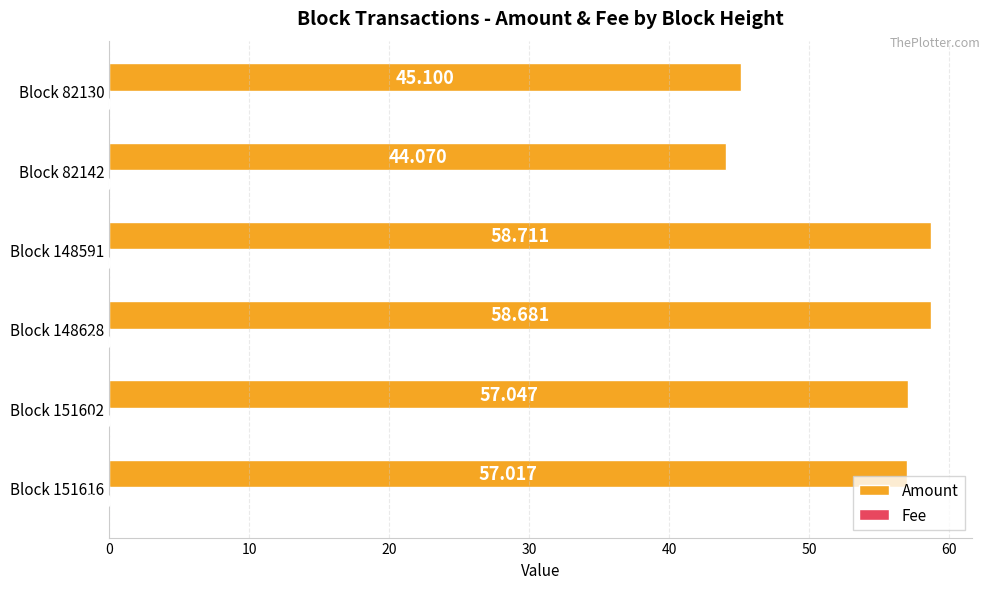

Which series changed the most between Block 151616 and Block 148591?

Amount